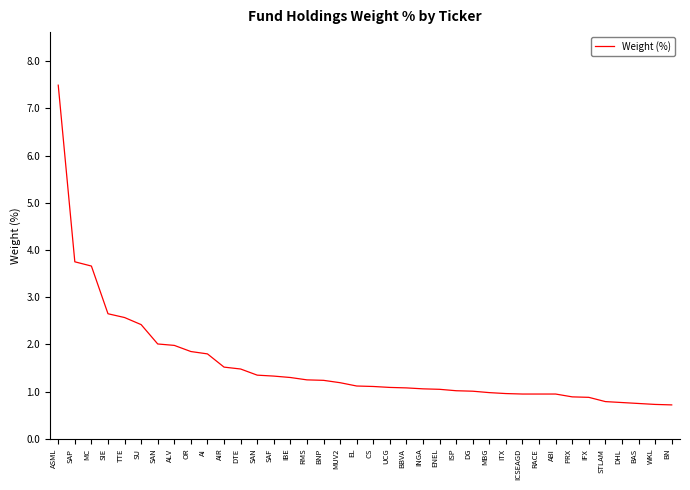

Reading right to left, extract all data points from this chart.

0.7	0.7	0.8	0.8	0.8	0.9	0.9	0.9	0.9	0.9	1.0	1.0	1.0	1.0	1.1	1.1	1.1	1.1	1.1	1.1	1.2	1.2	1.2	1.3	1.3	1.4	1.5	1.5	1.8	1.9	2.0	2.0	2.4	2.6	2.6	3.7	3.8	7.5